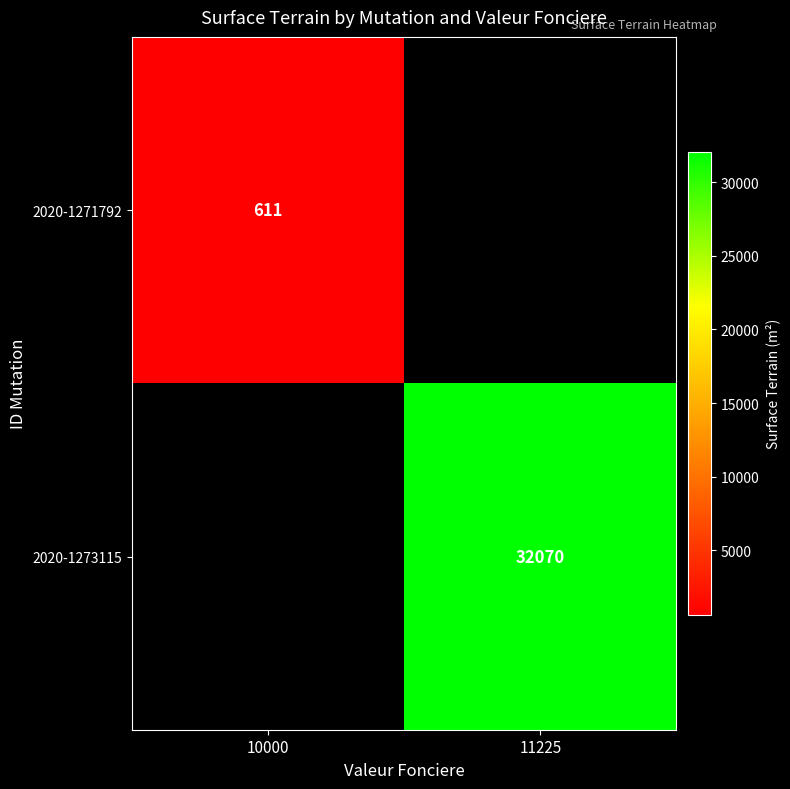

Is the value of 2020-1273115 at 11225 greater than the value of 2020-1271792 at 10000?

Yes